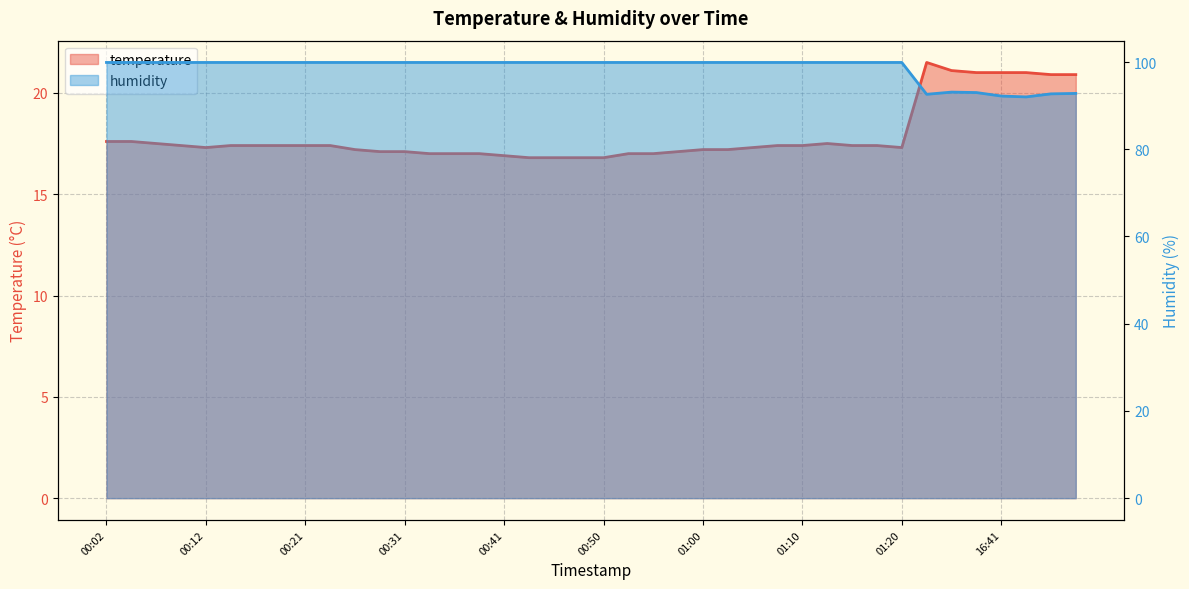

What position from the right is 00:48?

21